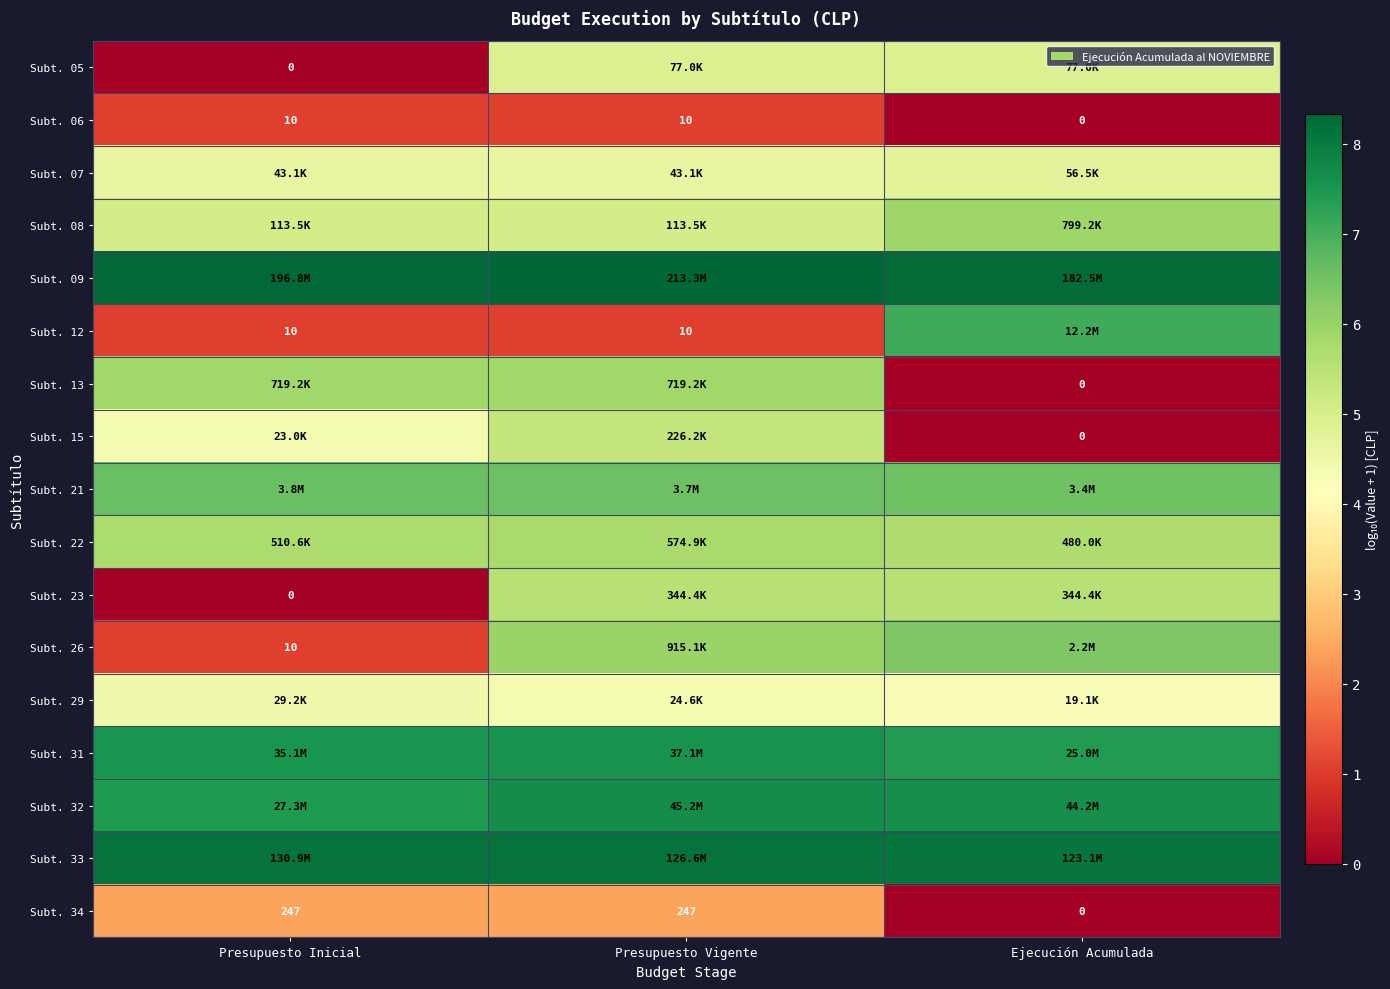

Which category has the lowest value in the Subt. 06 series?

Ejecución Acumulada